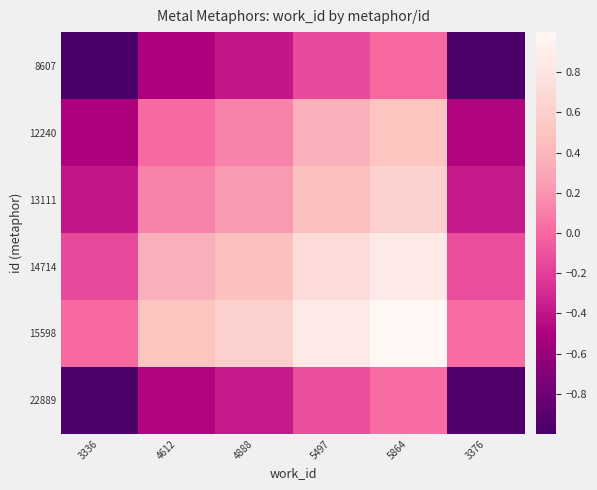

Reading left to right, list all the values displayed in this chart.

8607: 3336=-1.0	4612=-0.5	4888=-0.4	5497=-0.1	5864=0.0	3376=-1.0
12240: 3336=-0.5	4612=0.0	4888=0.1	5497=0.4	5864=0.5	3376=-0.5
13111: 3336=-0.4	4612=0.1	4888=0.2	5497=0.5	5864=0.6	3376=-0.4
14714: 3336=-0.1	4612=0.4	4888=0.5	5497=0.7	5864=0.9	3376=-0.1
15598: 3336=0.0	4612=0.5	4888=0.6	5497=0.9	5864=1.0	3376=0.0
22889: 3336=-1.0	4612=-0.5	4888=-0.4	5497=-0.1	5864=0.0	3376=-1.0